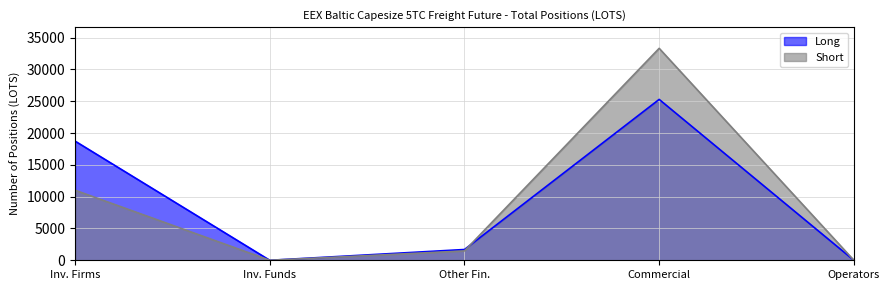

In Long, how many points are lower than both neighbors (excluding endpoints)?

1